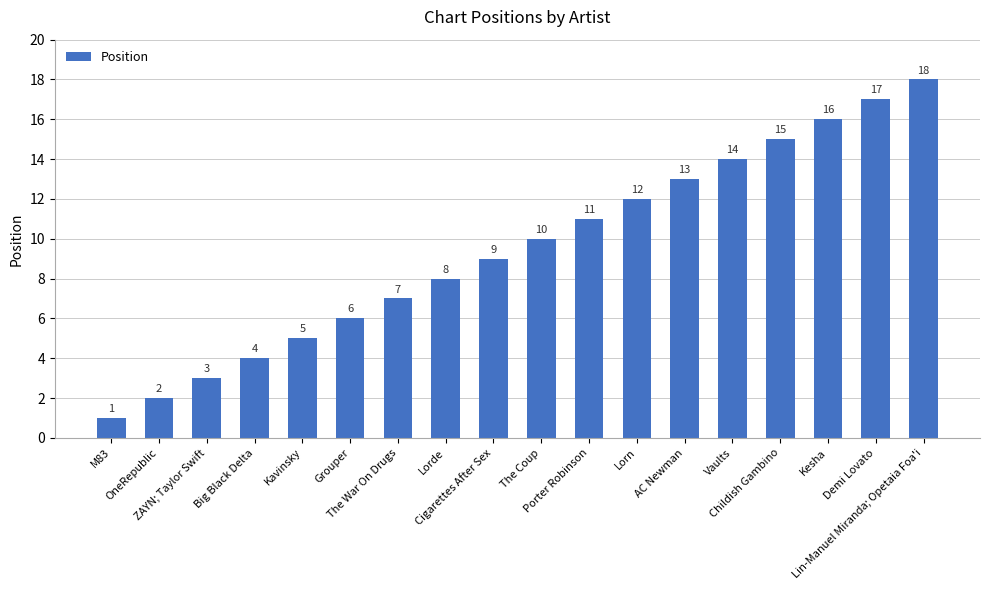

What is the maximum value shown in the chart?

18